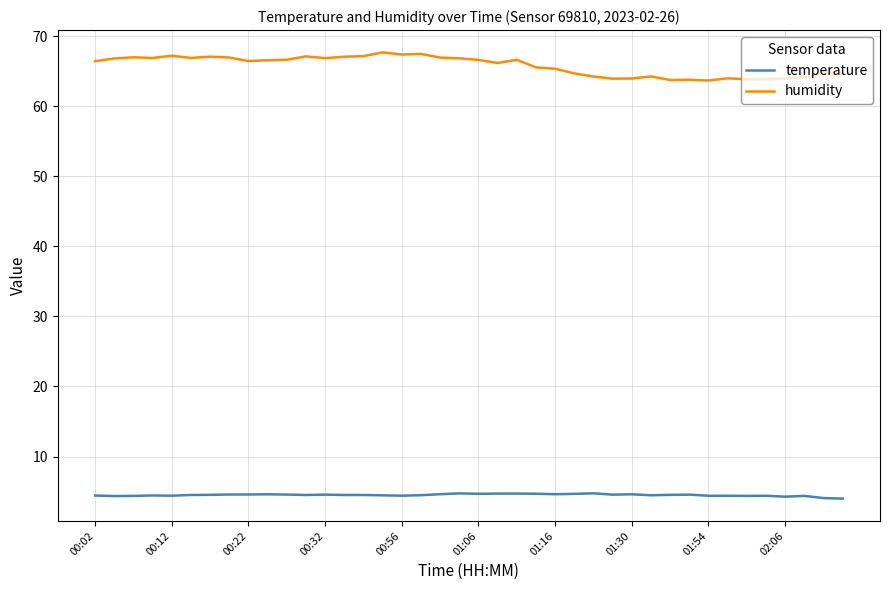

What are all the series names shown in the legend?

temperature, humidity